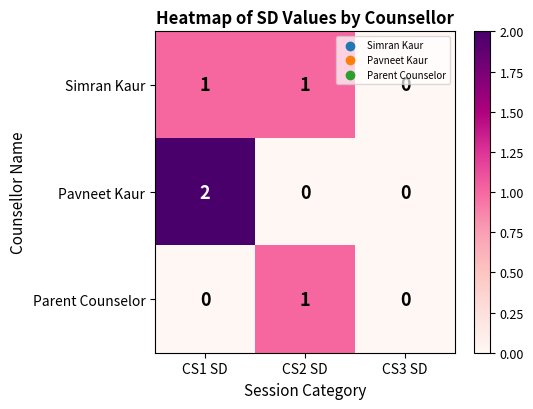

At CS1 SD, list the series in order from smallest to largest.

Parent Counselor, Simran Kaur, Pavneet Kaur